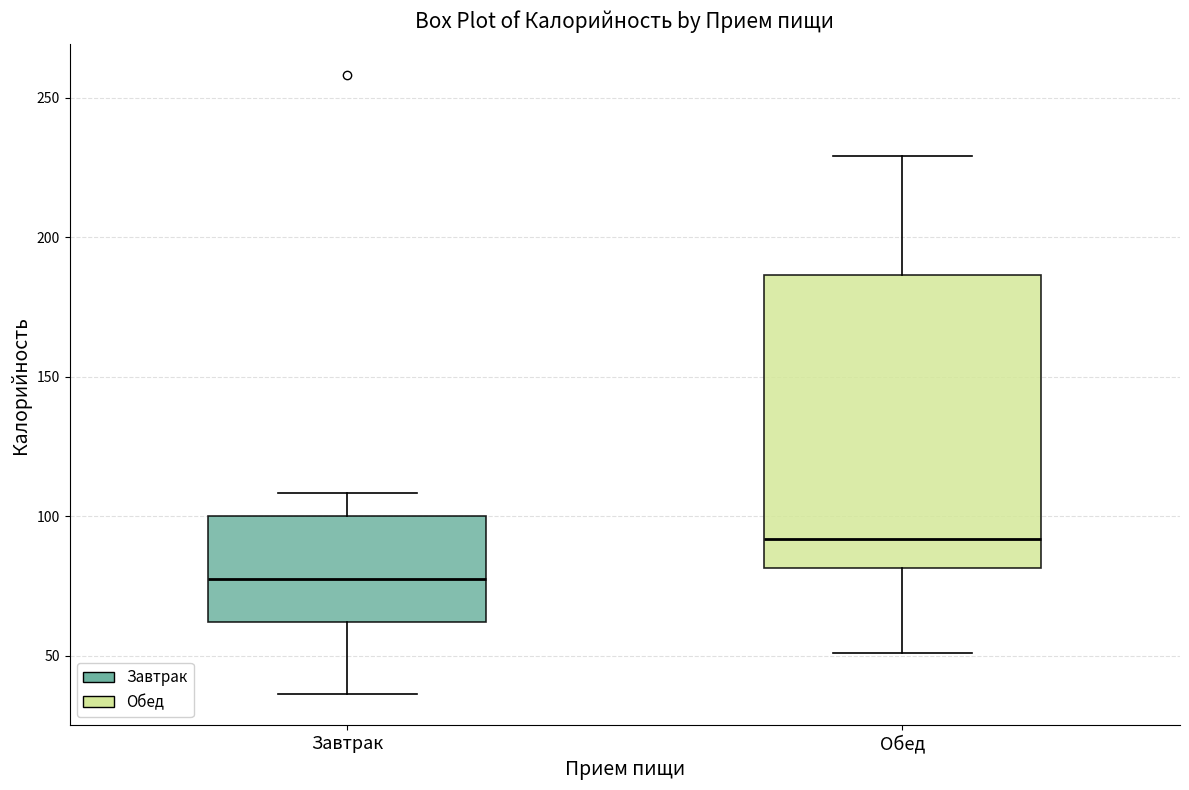

Which box is the tallest, from its lower edge to its upper edge?

Обед